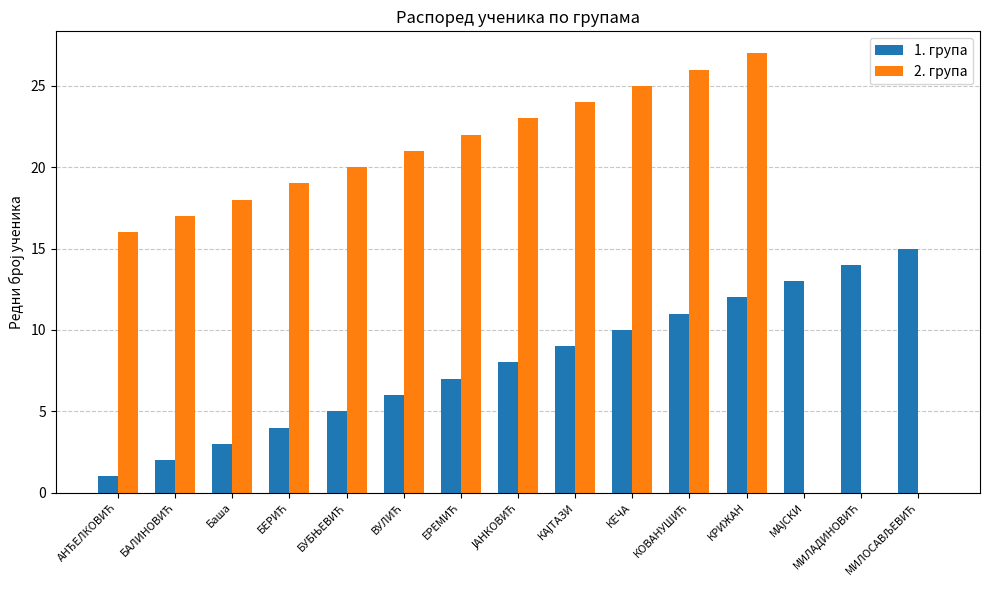

Count the number of data series in this chart.

2